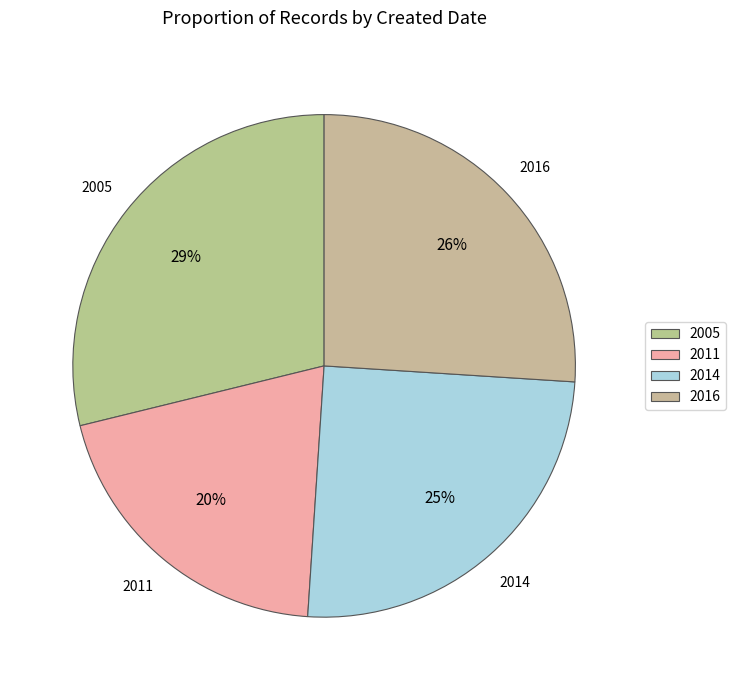

What percentage is the 2016 slice, to the nearest percent?

26%